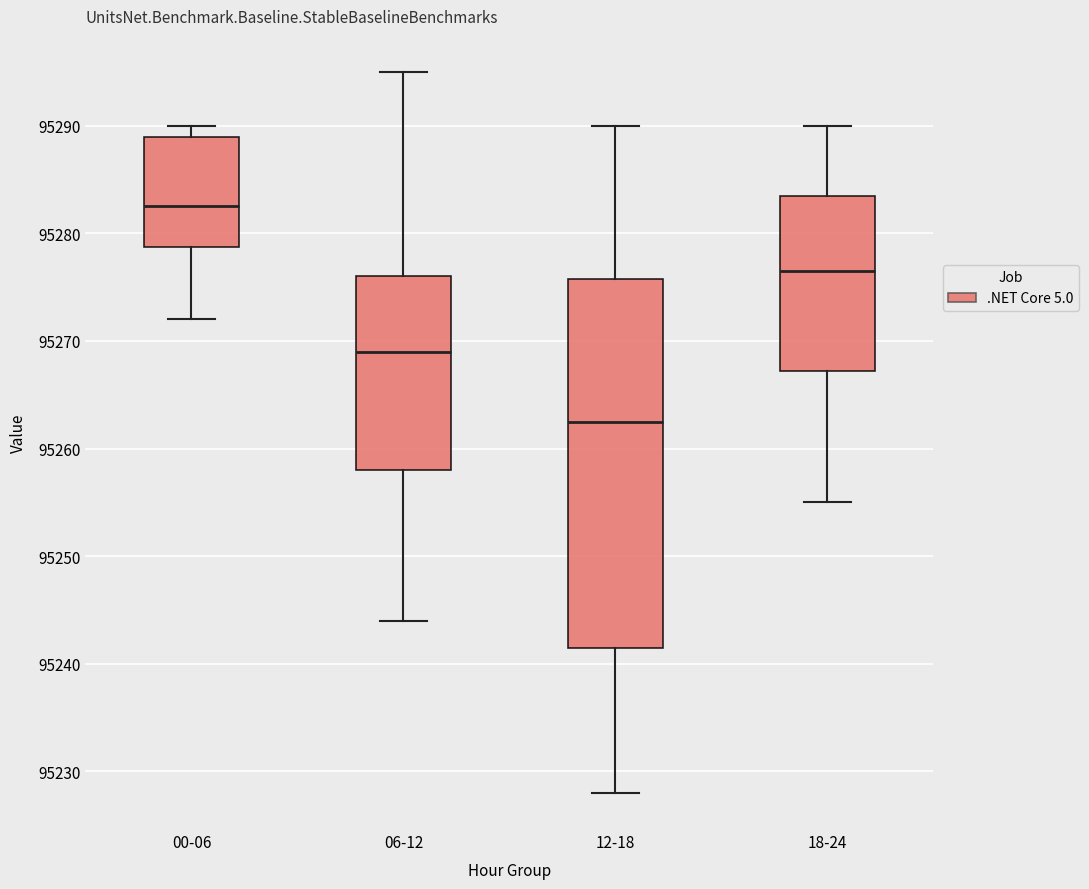

Reading left to right, read every box against the y-axis: the position of its median line, the range the box covers, and the ends of its whiskers. The values are not printed on the chart, so give them approximately, as read against the axis.

00-06: median 95283, box 95279 to 95289, whiskers 95272 to 95290
06-12: median 95269, box 95258 to 95276, whiskers 95244 to 95295
12-18: median 95263, box 95242 to 95276, whiskers 95228 to 95290
18-24: median 95277, box 95267 to 95284, whiskers 95255 to 95290